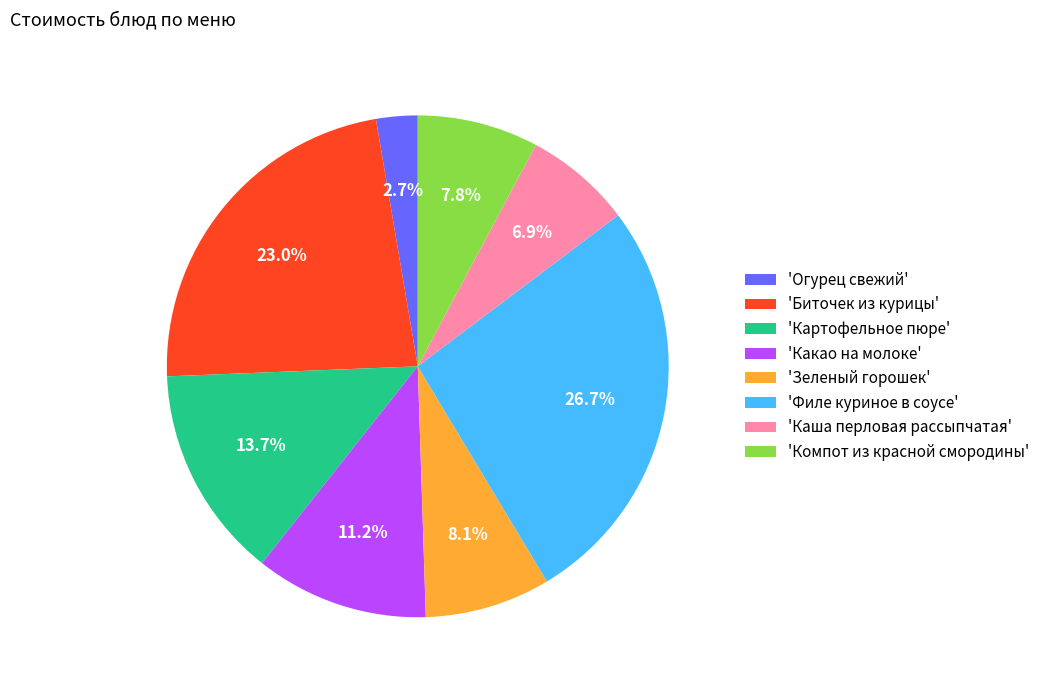

To the nearest percent, what is the difference between the largest and smallest slice percentages?

24%